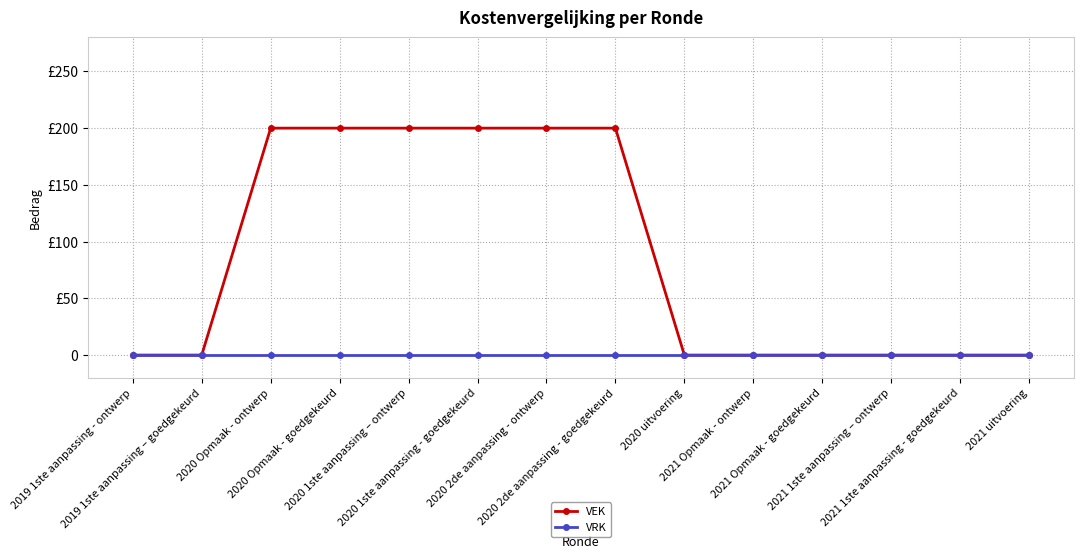

Does the chart have visible grid lines?

Yes